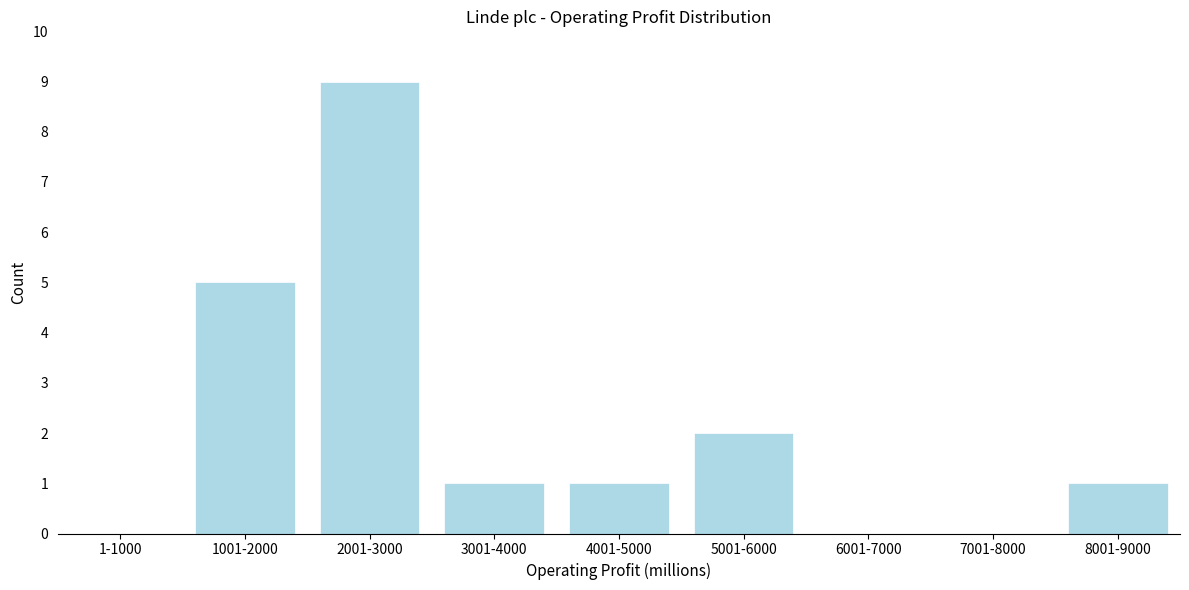

Reading right to left, list all the values displayed in this chart.

8001-9000=1	7001-8000=0	6001-7000=0	5001-6000=2	4001-5000=1	3001-4000=1	2001-3000=9	1001-2000=5	1-1000=0